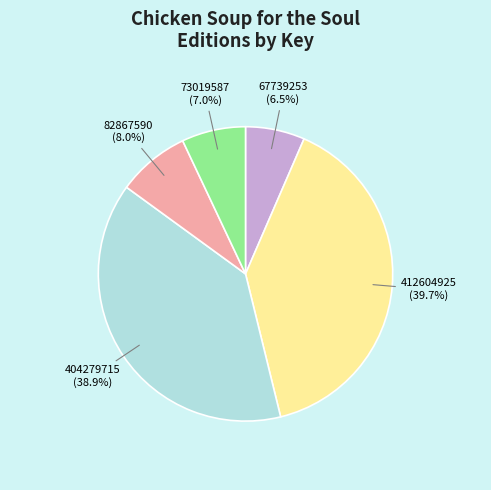

To the nearest percent, what portion does 404279715 represent?

39%